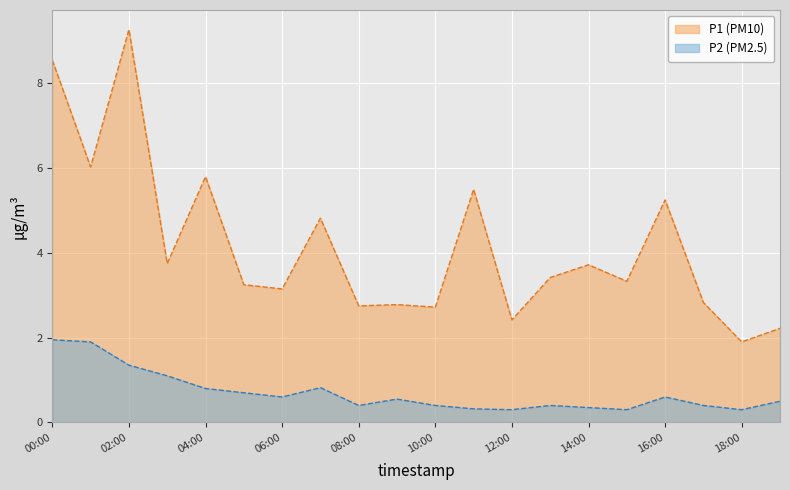

What is the value of the P2 point at the 1st from the left?

1.9